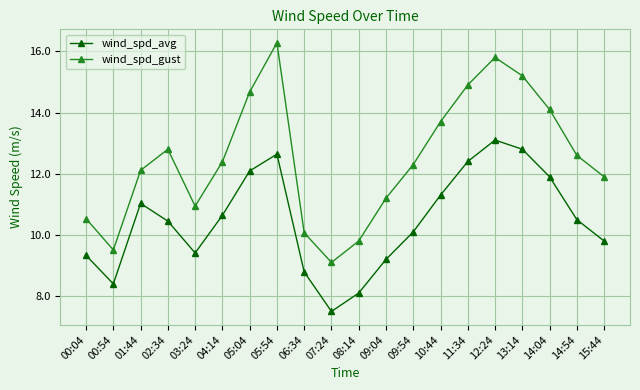

Which series has the largest range (max minus min)?

wind_spd_gust